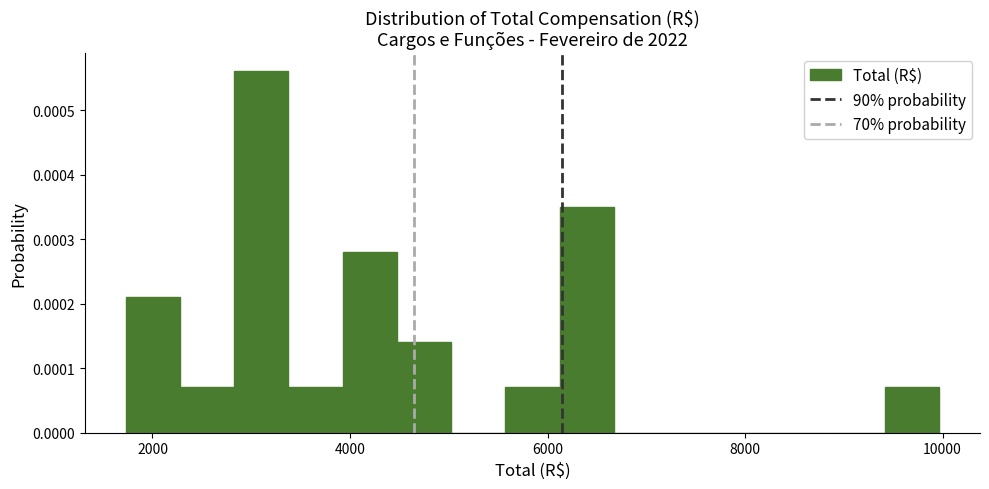

Around what value on the x-axis is the tallest bar? Give the approximate position of its centre, as read against the axis.

3200